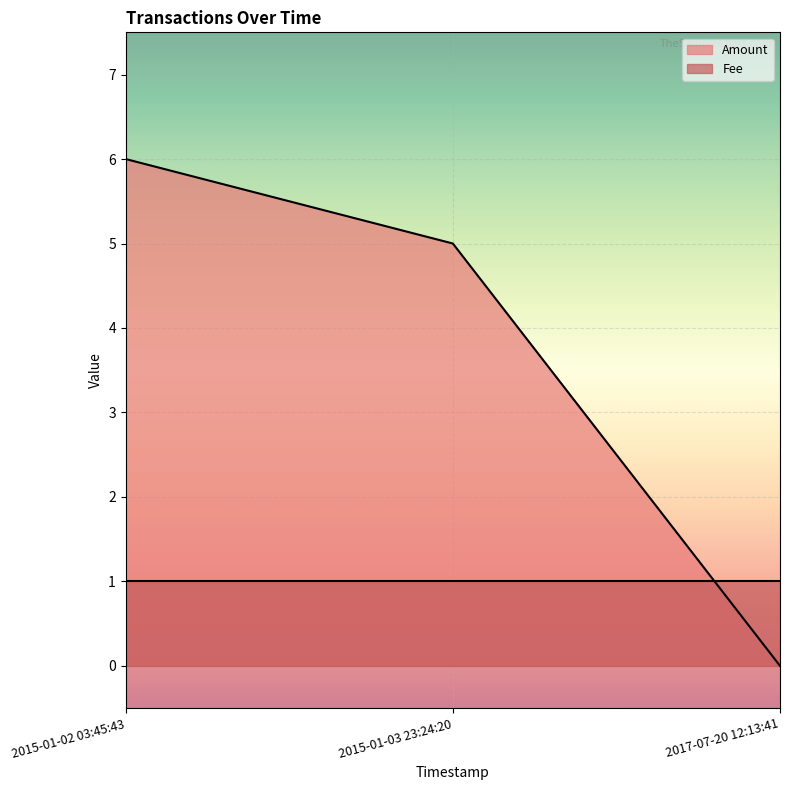

What is the maximum value shown in the chart?

6